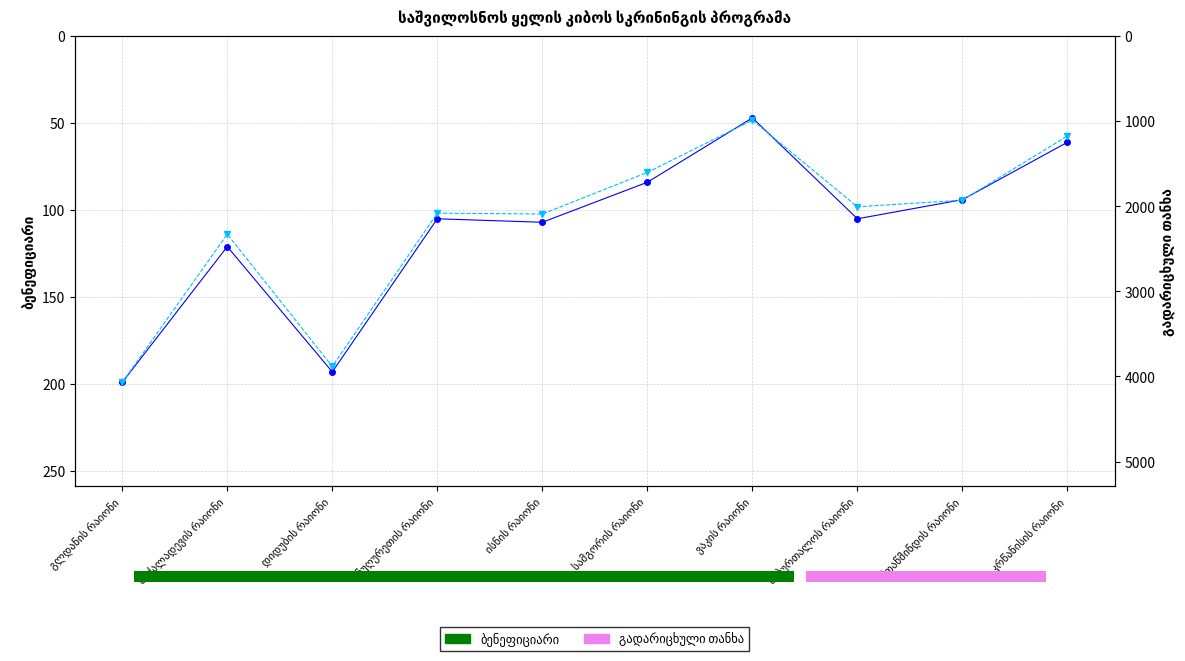

What is the label of the 8th bar from the left?

საბურთალოს რაიონი